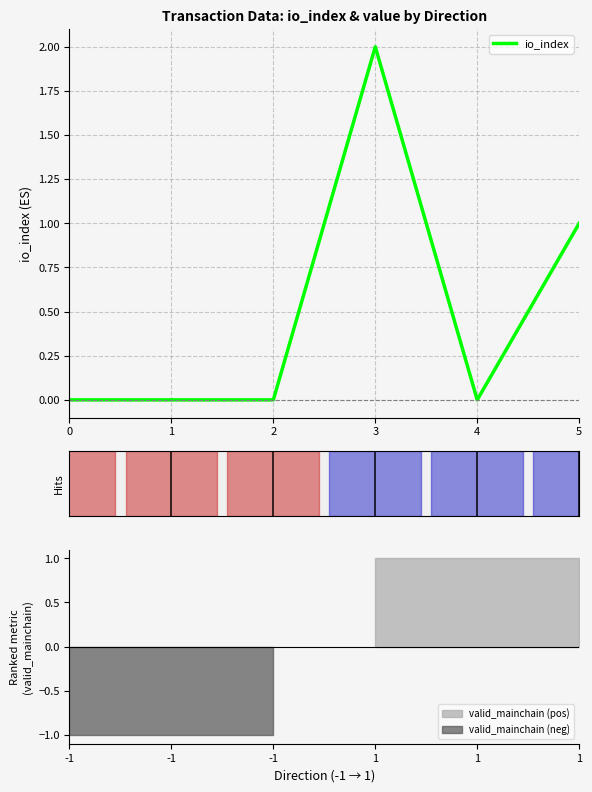

How many values are between 0 and 1?

5